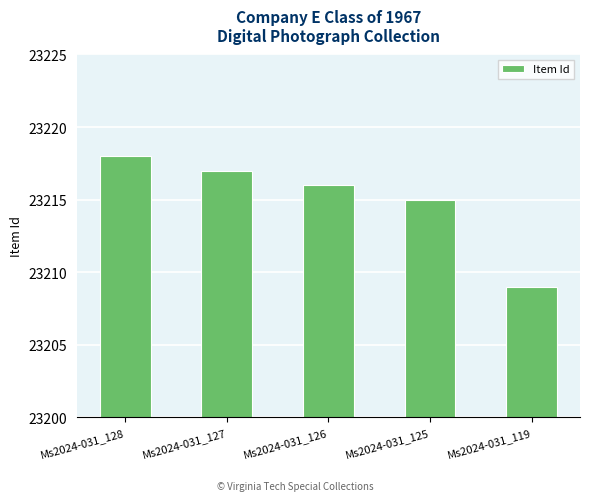

What is the value of the 5th bar from the left?

23209